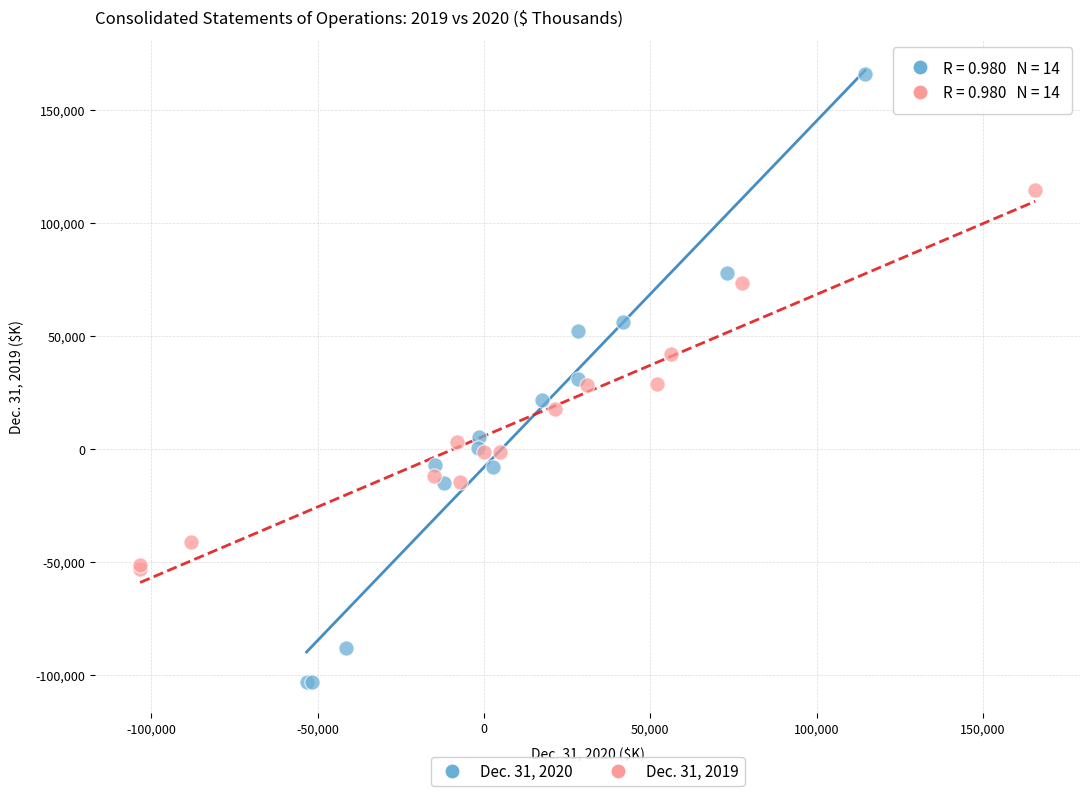

Which series reaches the maximum Y coordinate?

Dec. 31, 2020